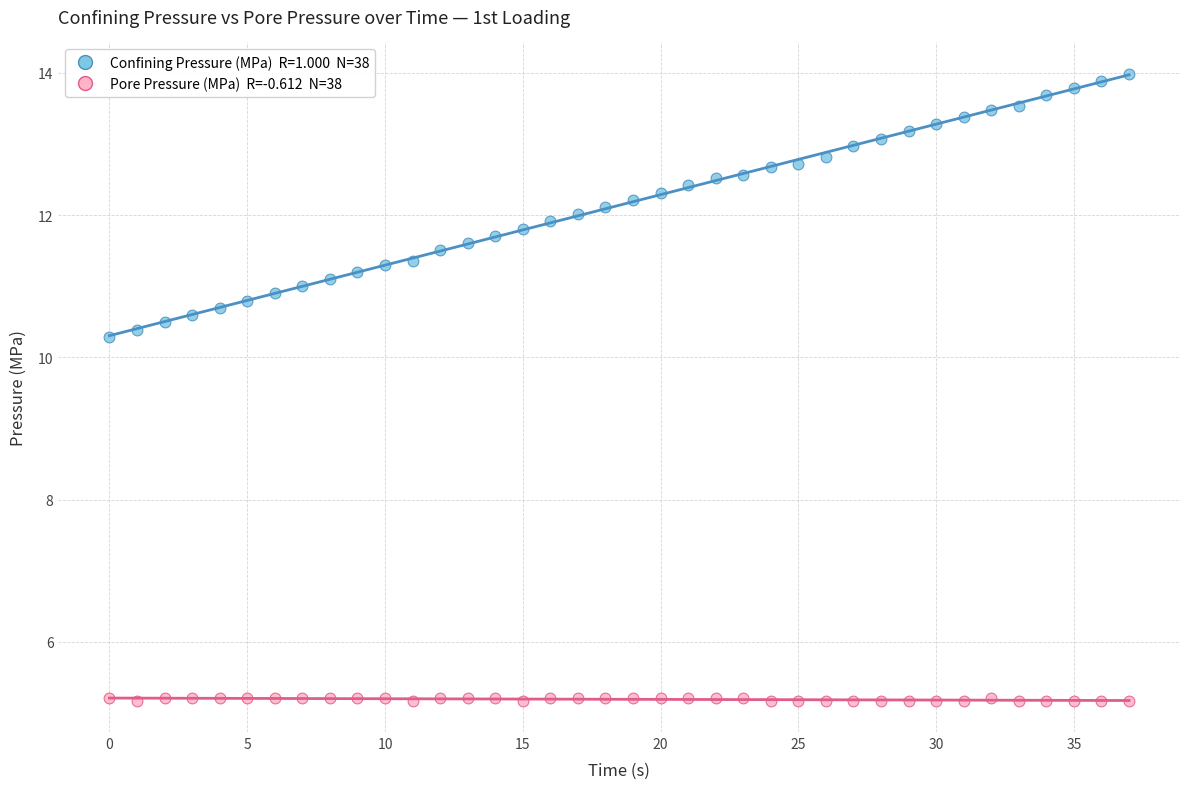

Across all series, what Y value is closest to 9?

10.3